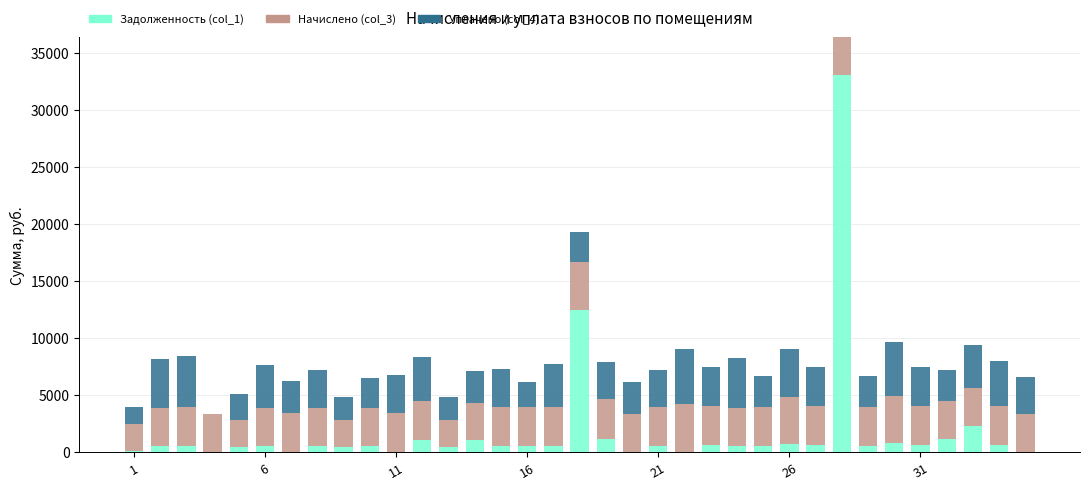

Count the number of categories in the chart.

35